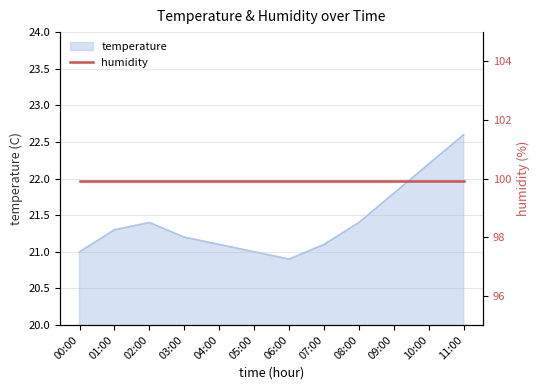

Reading right to left, what are all the values shown in this chart?

11:00=22.6	10:00=22.2	09:00=21.8	08:00=21.4	07:00=21.1	06:00=20.9	05:00=21.0	04:00=21.1	03:00=21.2	02:00=21.4	01:00=21.3	00:00=21.0